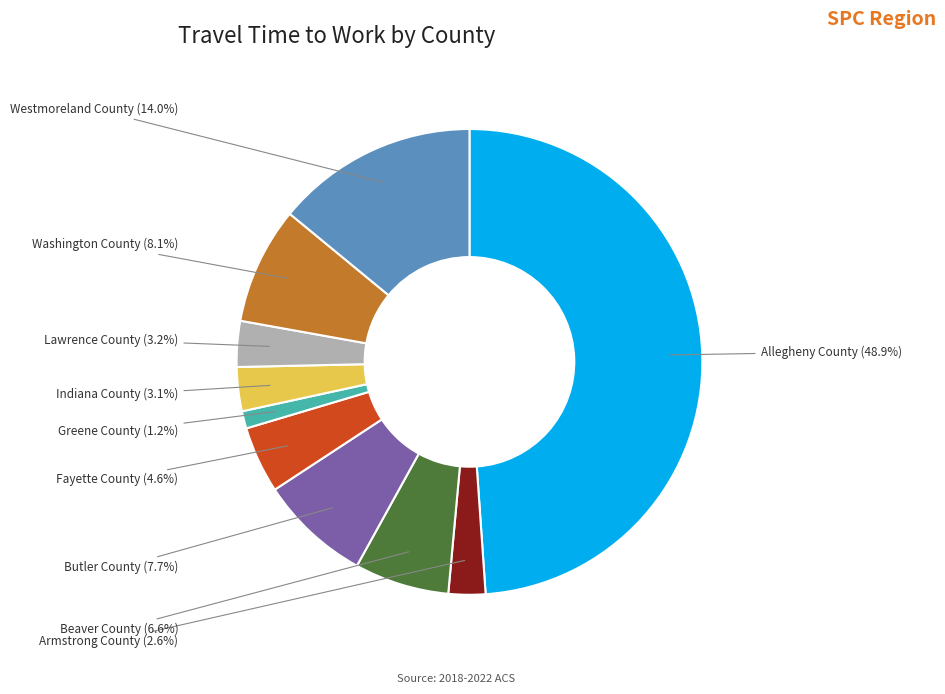

Do Indiana County and Lawrence County together represent more than half of the pie?

No